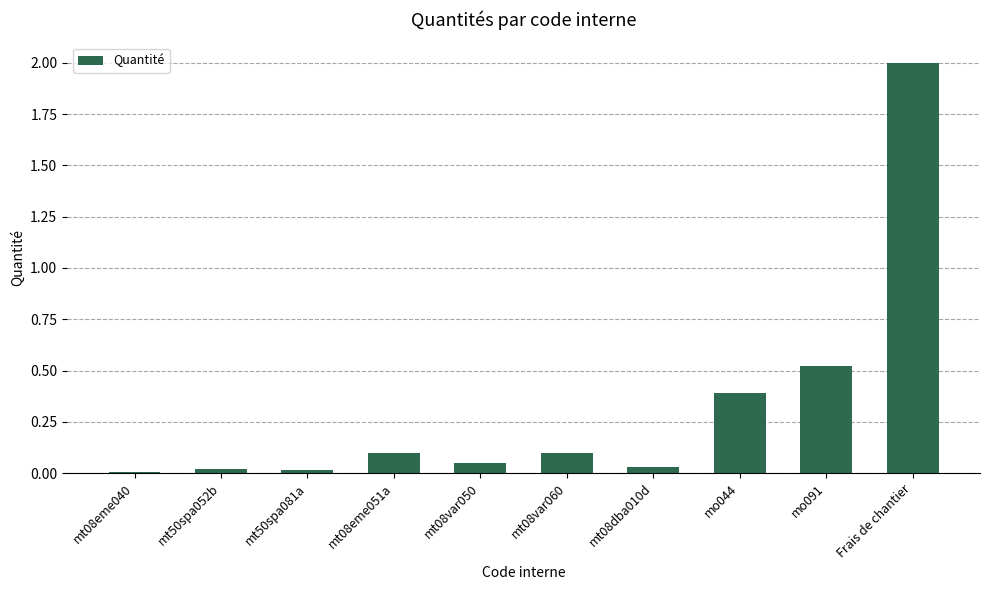

Between mt08var060 and mo044, which is larger?

mo044